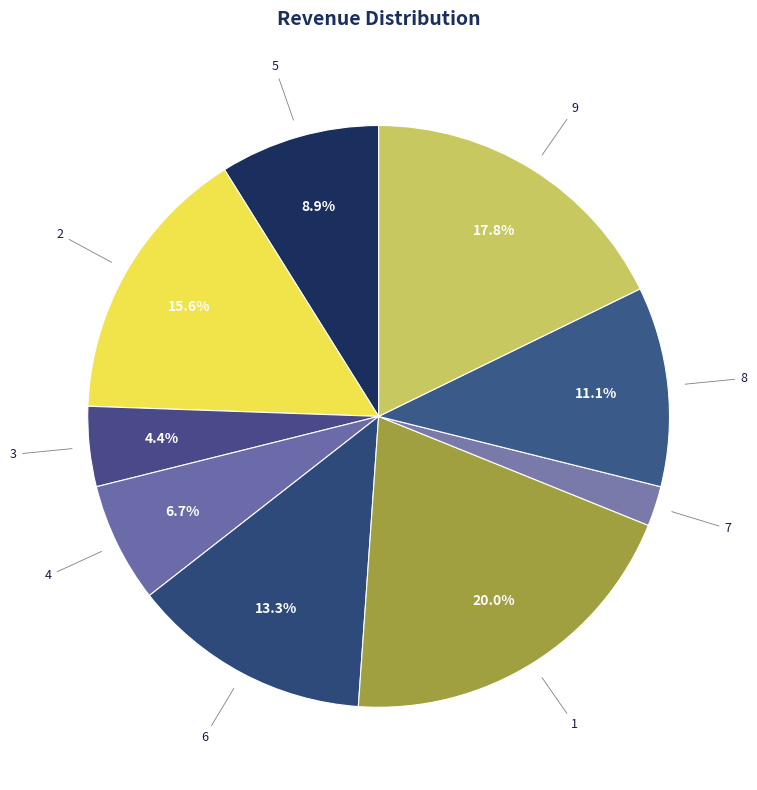

Count the number of slices in the pie.

9